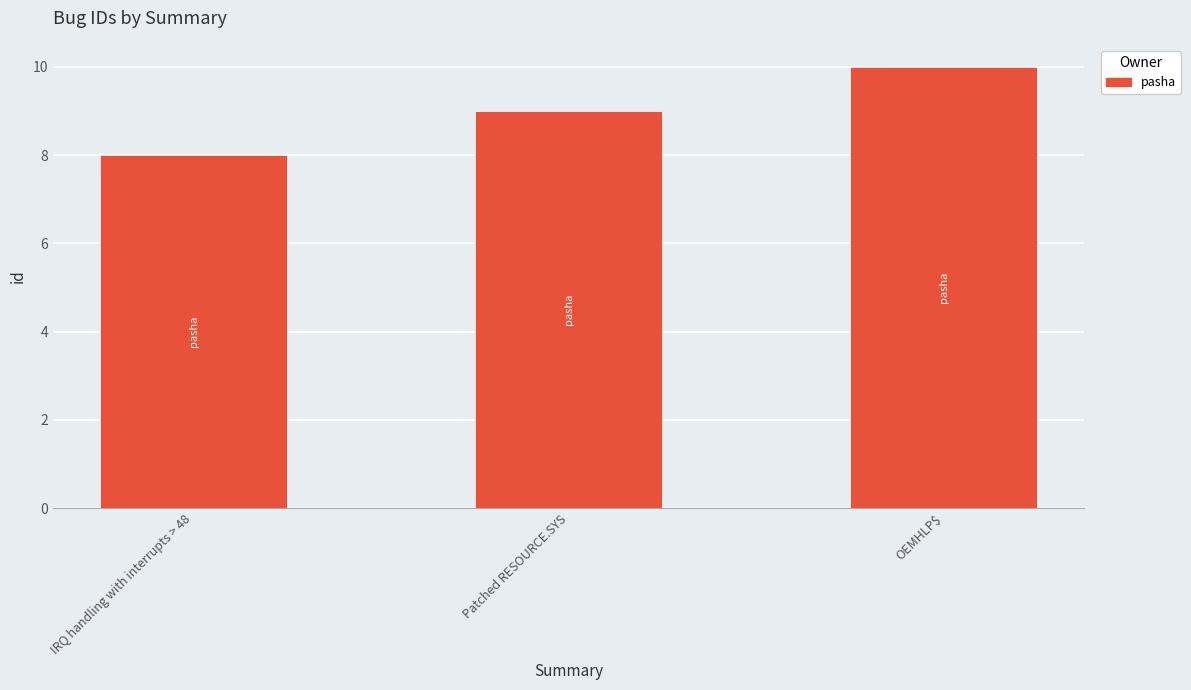

The value at OEMHLP$ is 3. True or false?

False